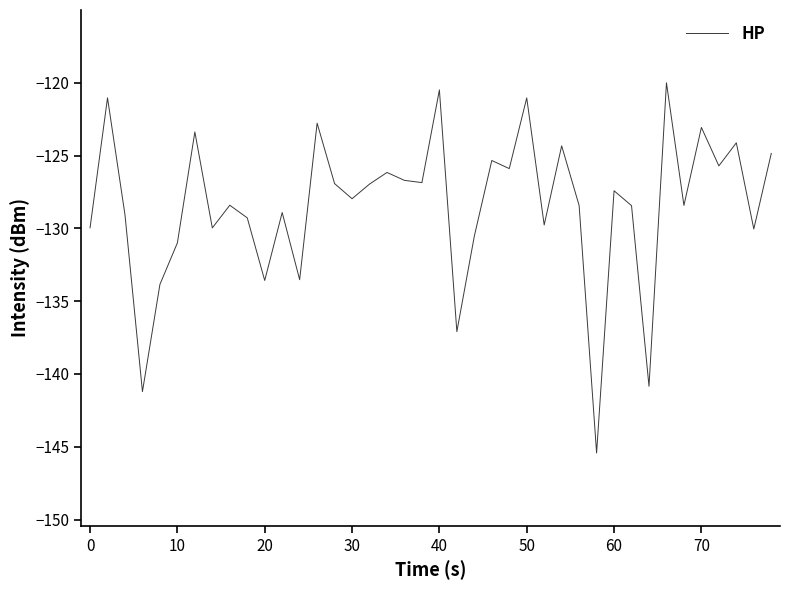

How many lines are shown in the chart?

1